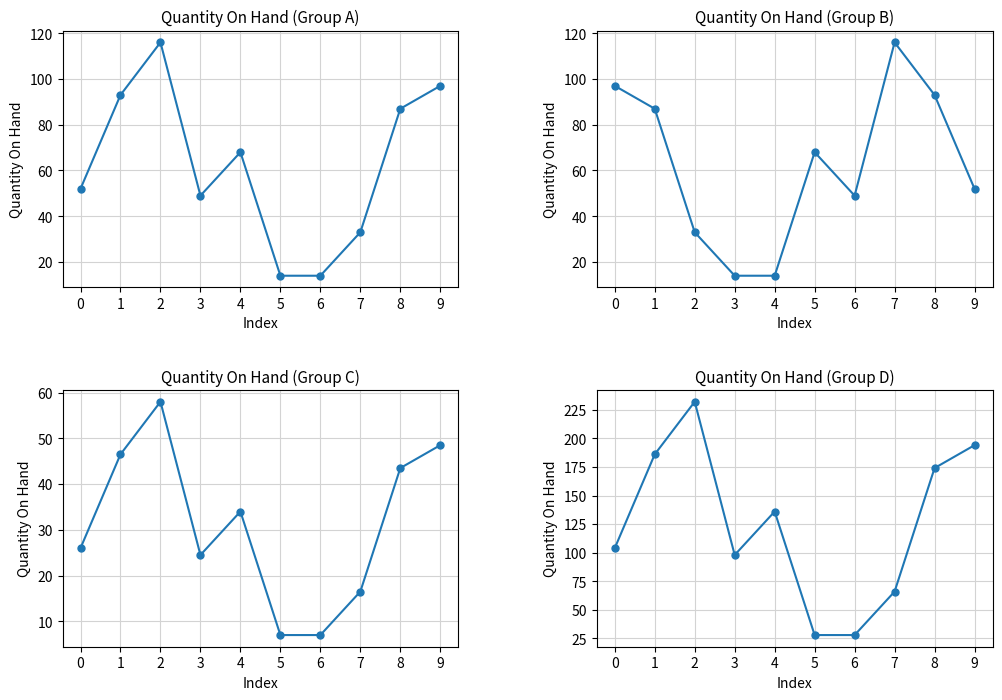

What is the ratio of the value at 6 to the value at 3?

0.3